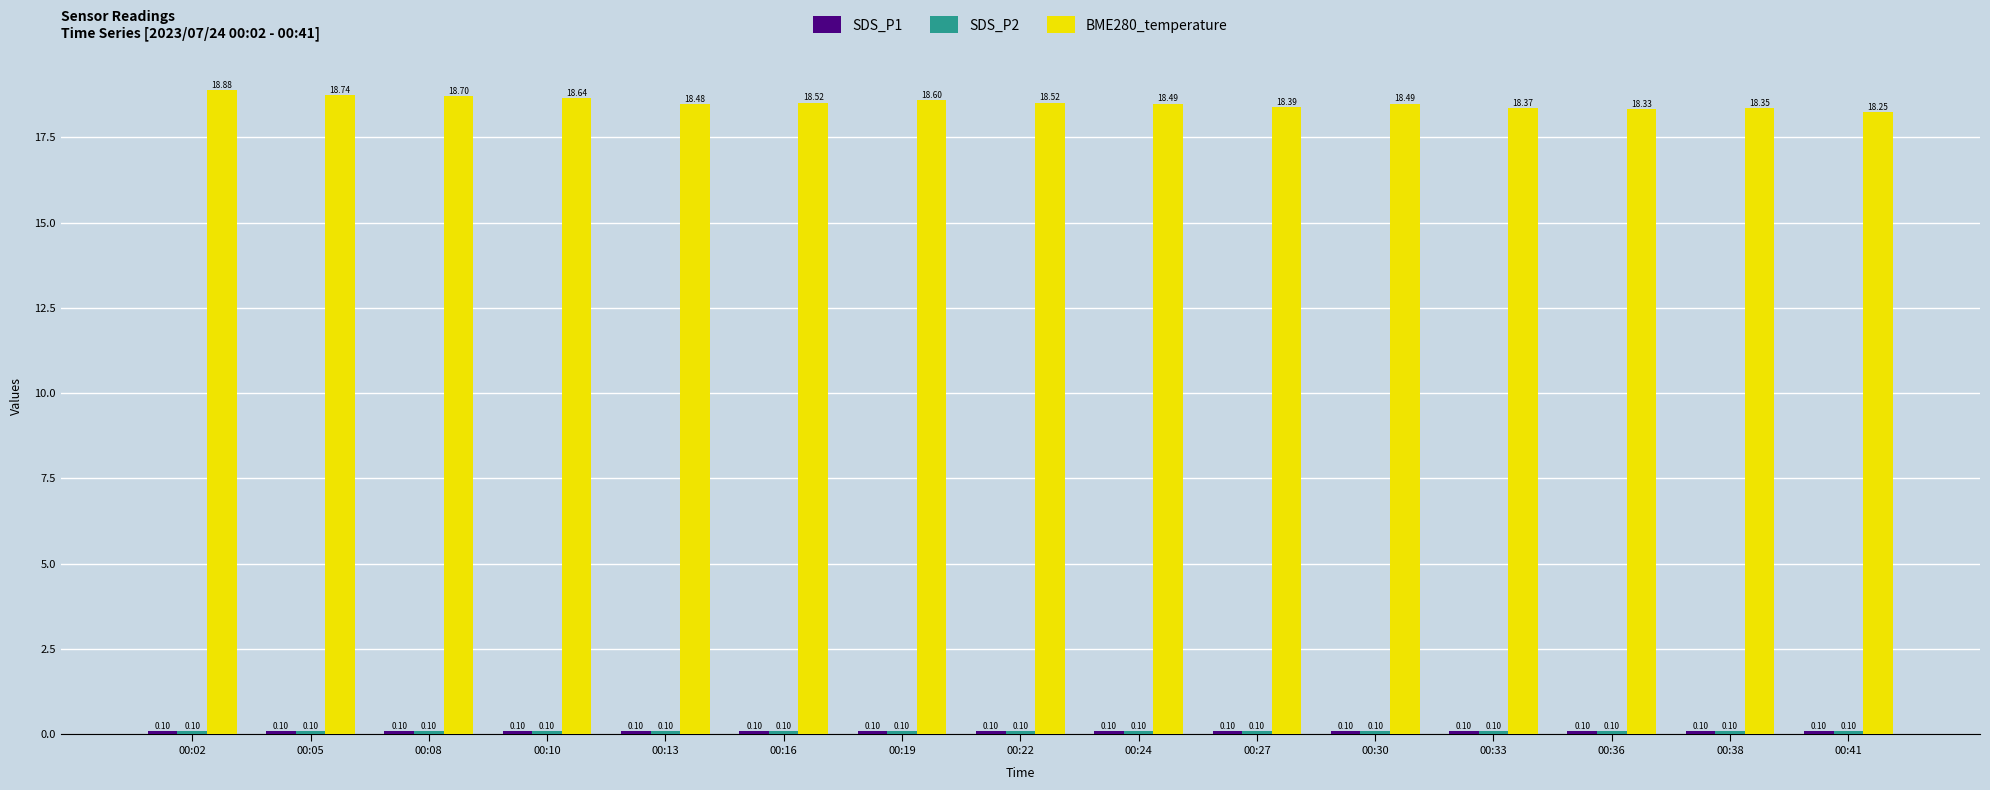

Count the number of data series in this chart.

3